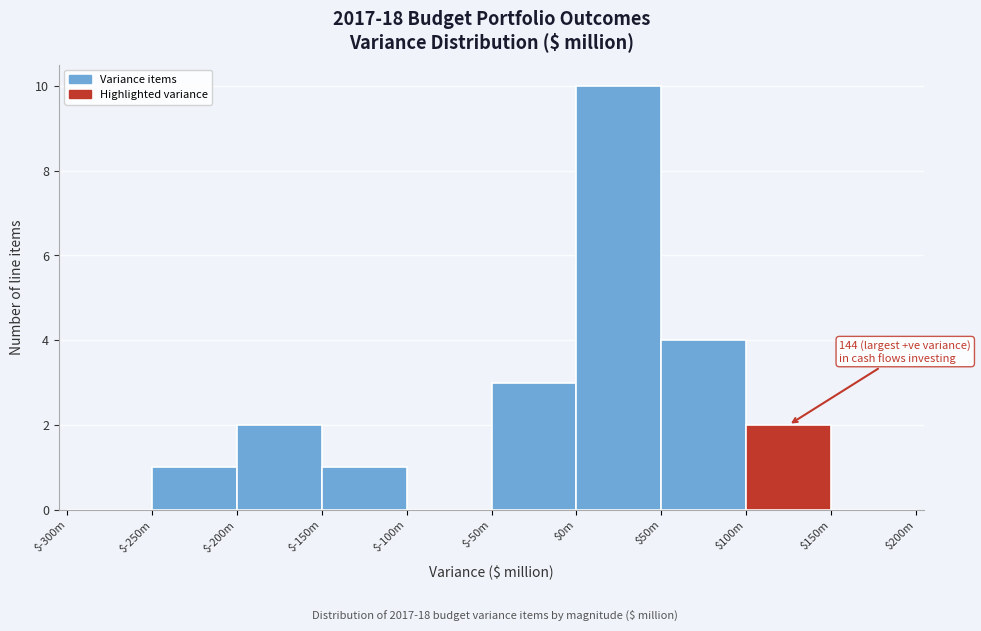

At which label is the value closest to 5?

$50m